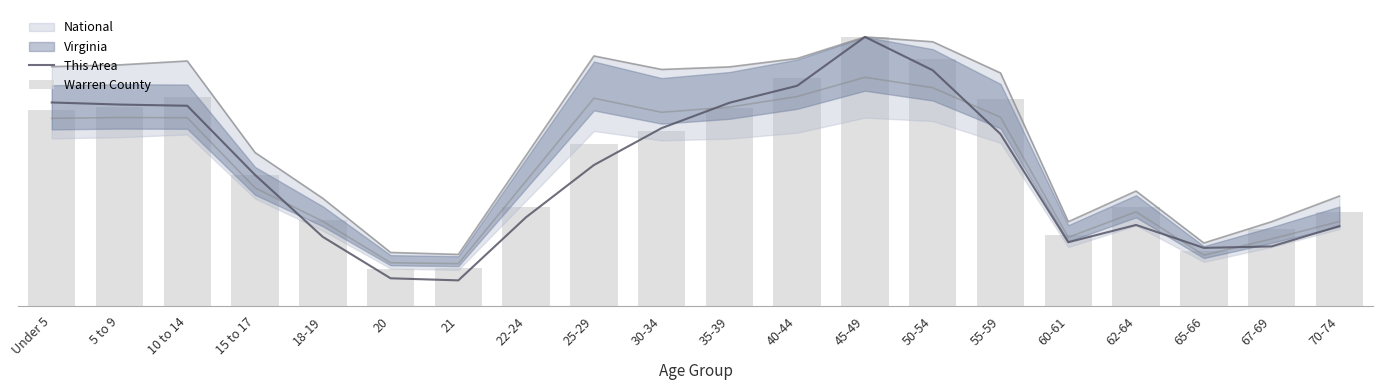

How many groups of bars are there?

20